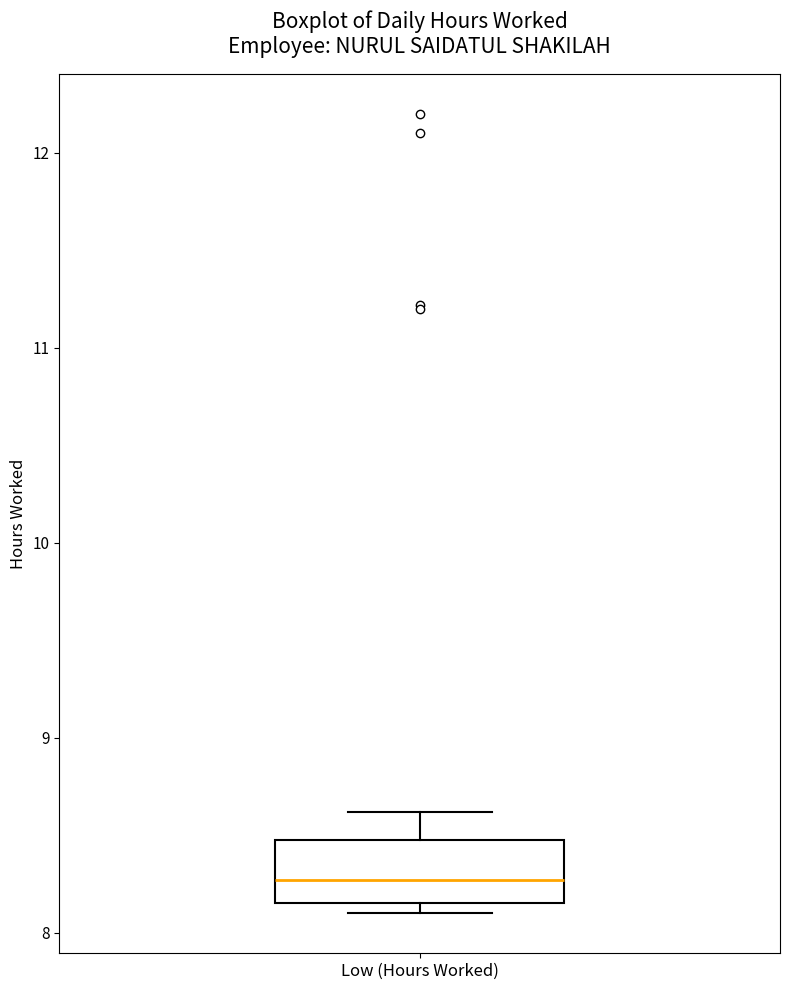

Where is the lower edge of the box for Low (Hours Worked) on the y-axis? The values are not printed on the chart, so give them approximately, as read against the axis.

8.2